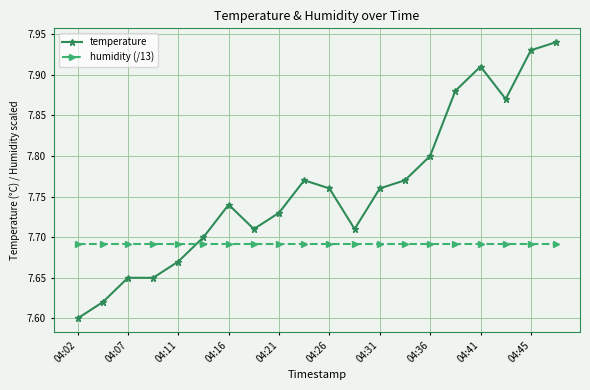

Rank the series by their maximum value, from lowest to highest.

humidity (/13), temperature